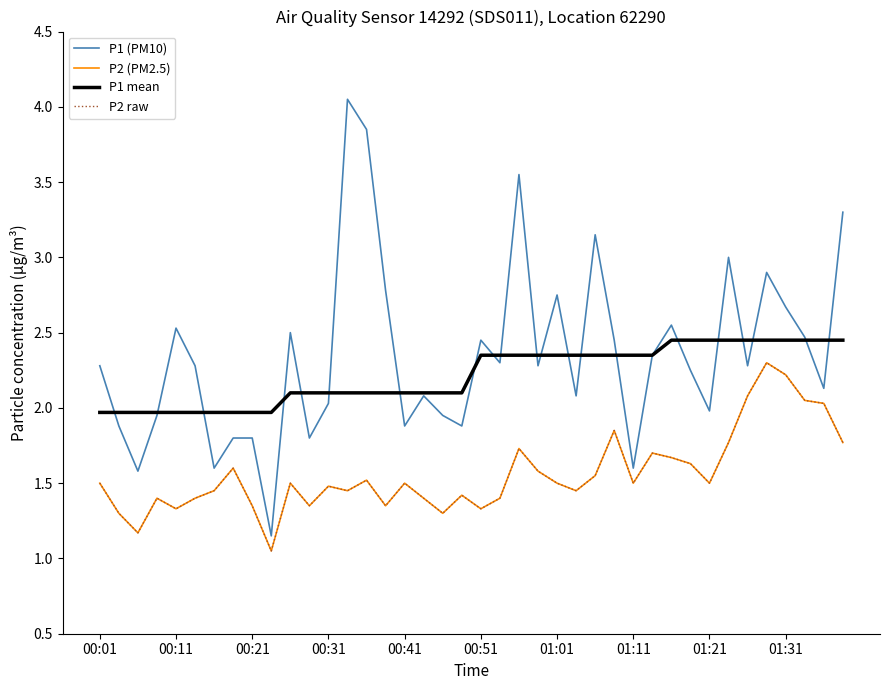

True or false: P2 (PM2.5) has more than 0 points higher than both neighbors.

True